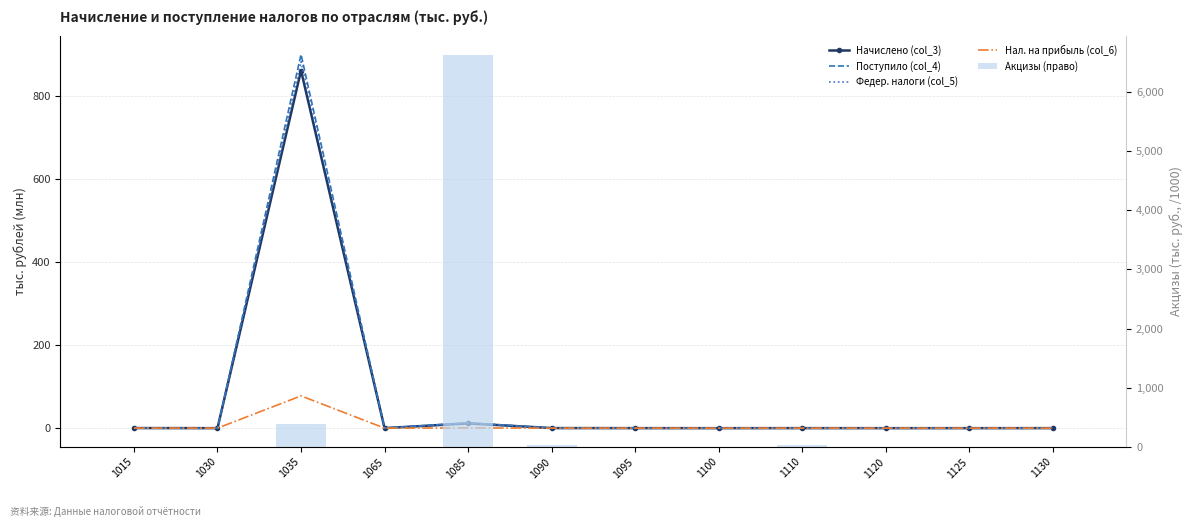

What value does the Поступило (col_4) series have at 1065?

0.1